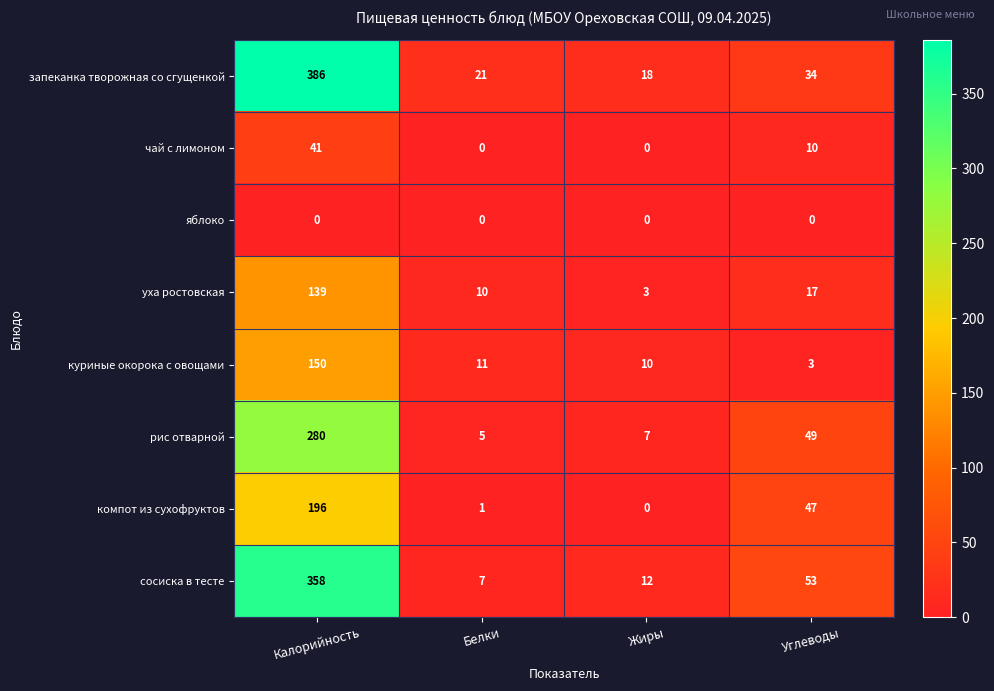

List the labels in order of запеканка творожная со сгущенкой value, largest first.

Калорийность, Углеводы, Белки, Жиры